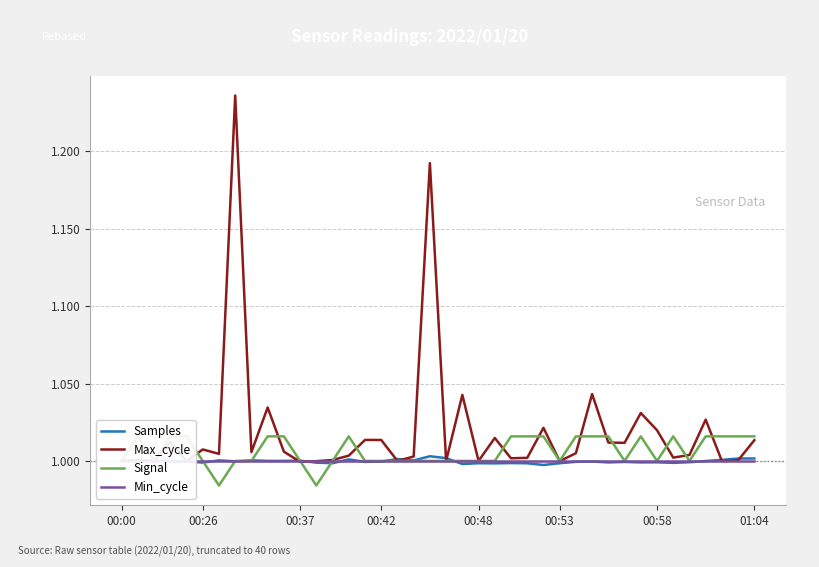

What are all the series names shown in the legend?

Samples, Max_cycle, Signal, Min_cycle